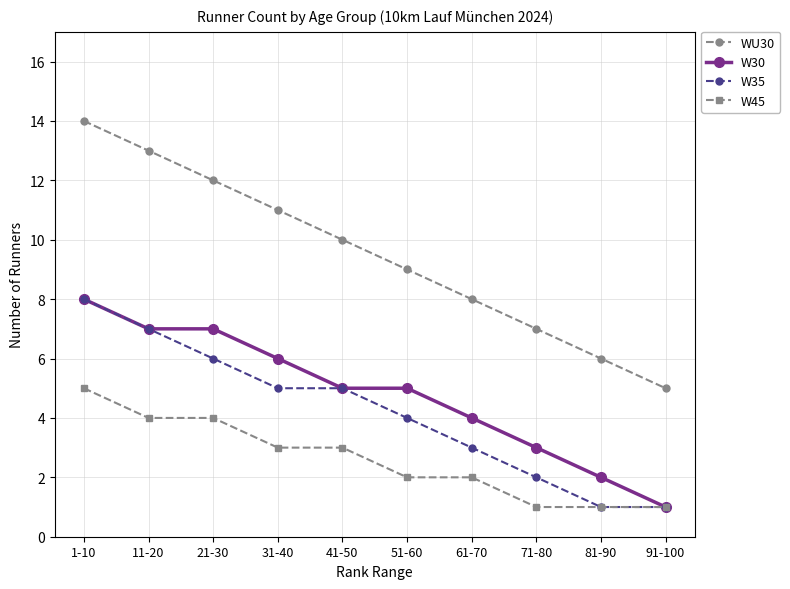

Reading left to right, transcribe all the data shown in this chart.

WU30: 14	13	12	11	10	9	8	7	6	5
W30: 8	7	7	6	5	5	4	3	2	1
W35: 8	7	6	5	5	4	3	2	1	1
W45: 5	4	4	3	3	2	2	1	1	1